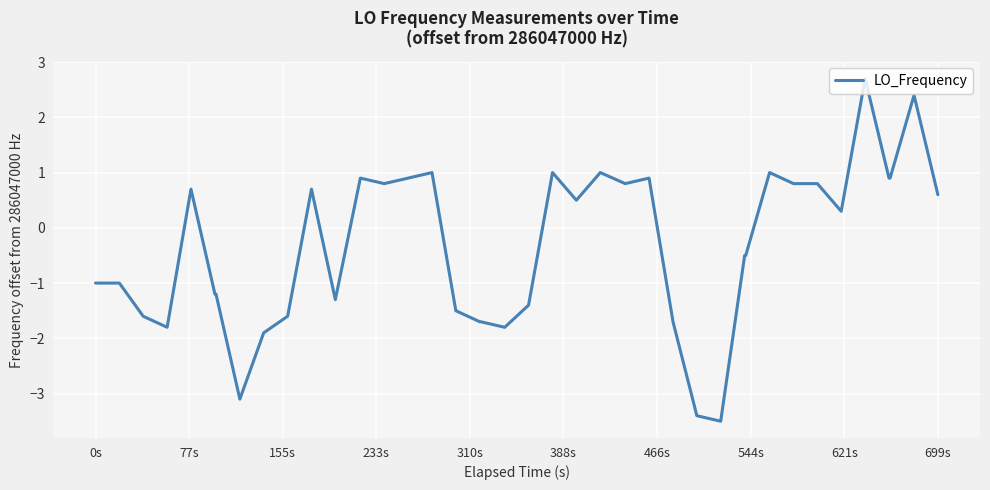

What is the greatest value displayed?

2.7